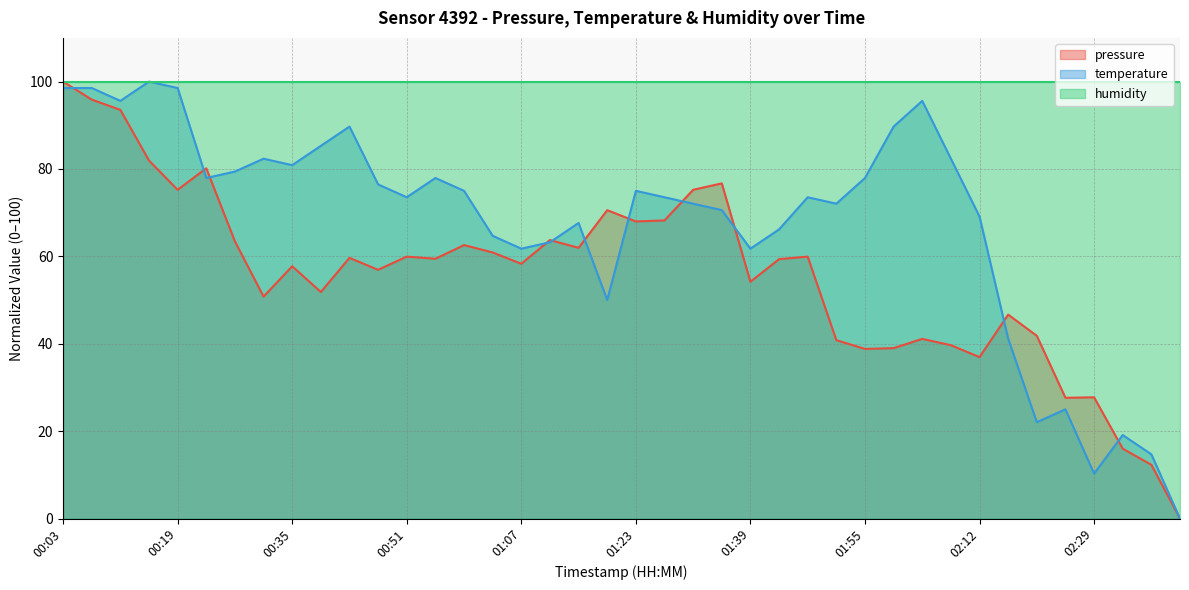

What are all the series names shown in the legend?

pressure, temperature, humidity